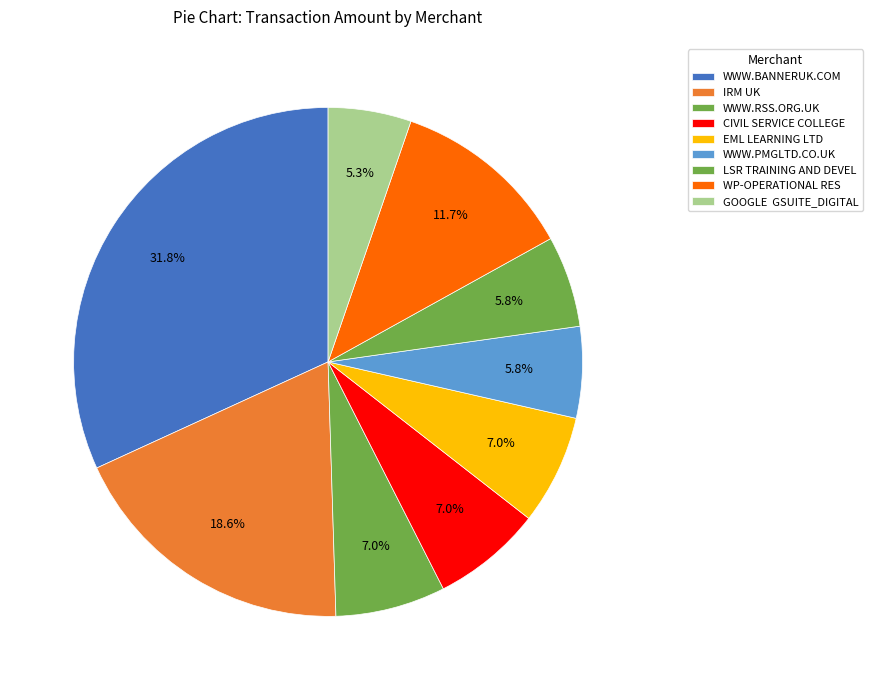

What percentage is the IRM UK slice, to the nearest percent?

19%